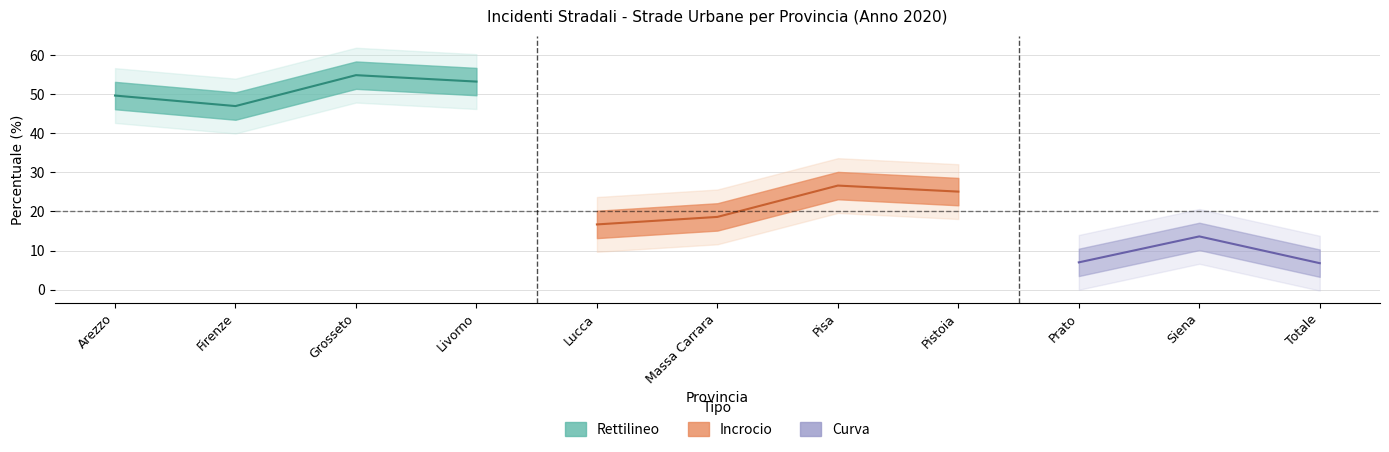

True or false: Altro and Curva intersect in this chart.

False